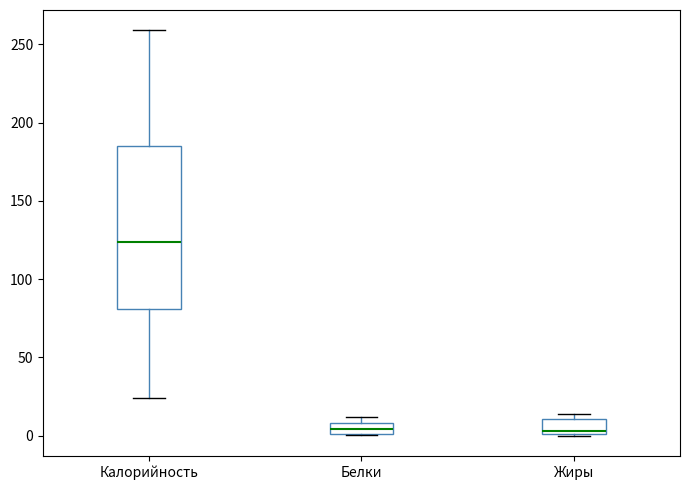

Comparing the boxes themselves (not the whiskers), which one is the tallest?

Калорийность